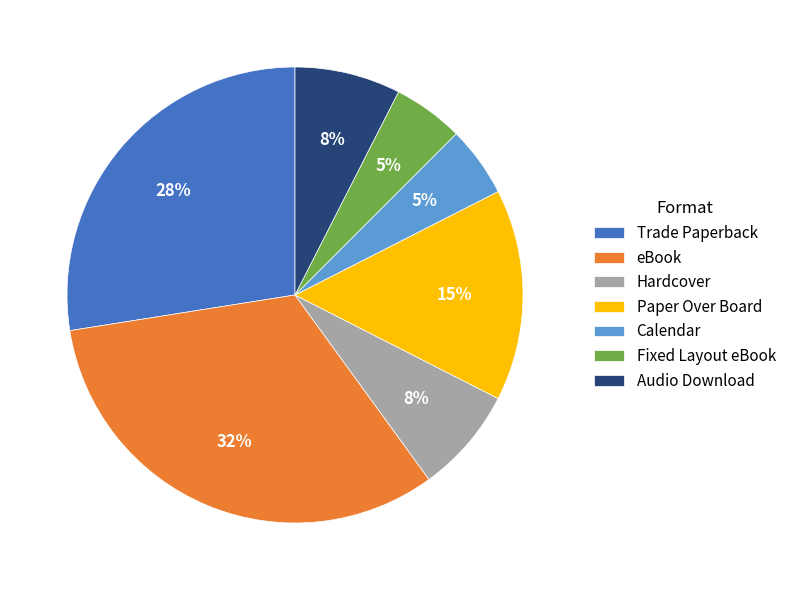

Count the number of slices in the pie.

7